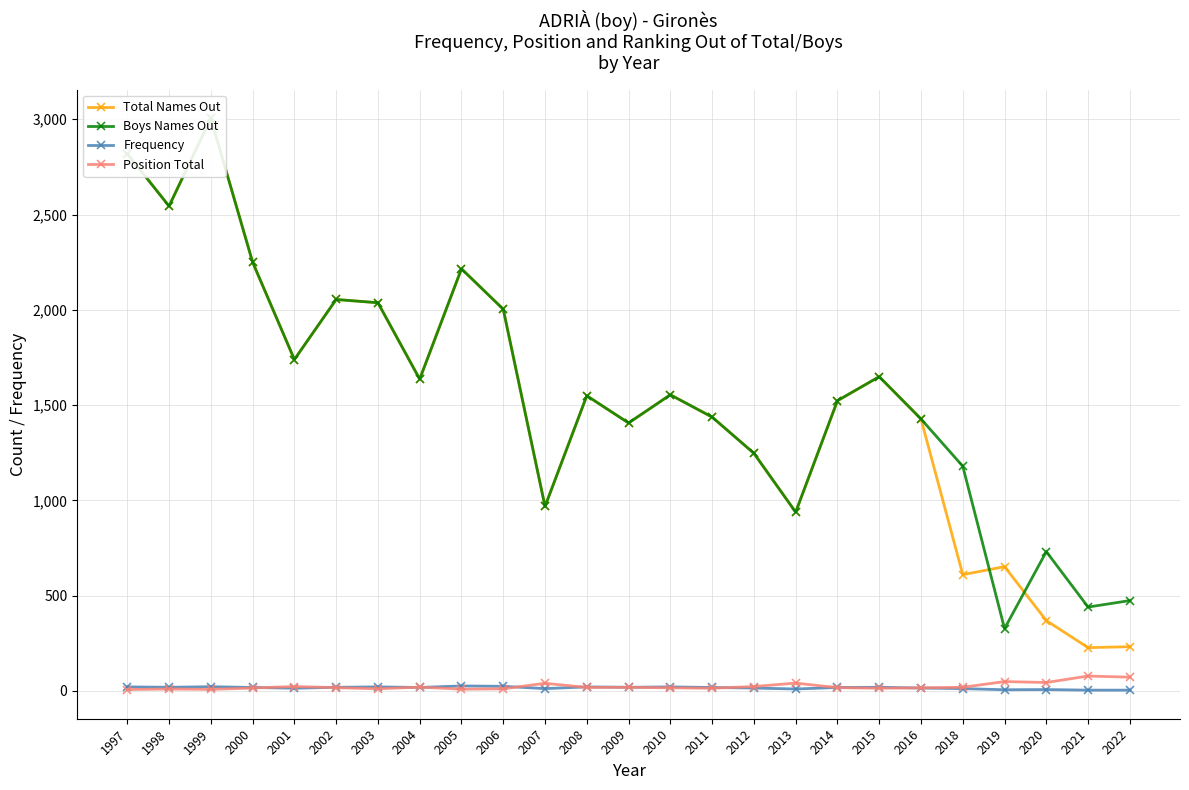

At which category does Boys Names Out reach its first local peak?

1999